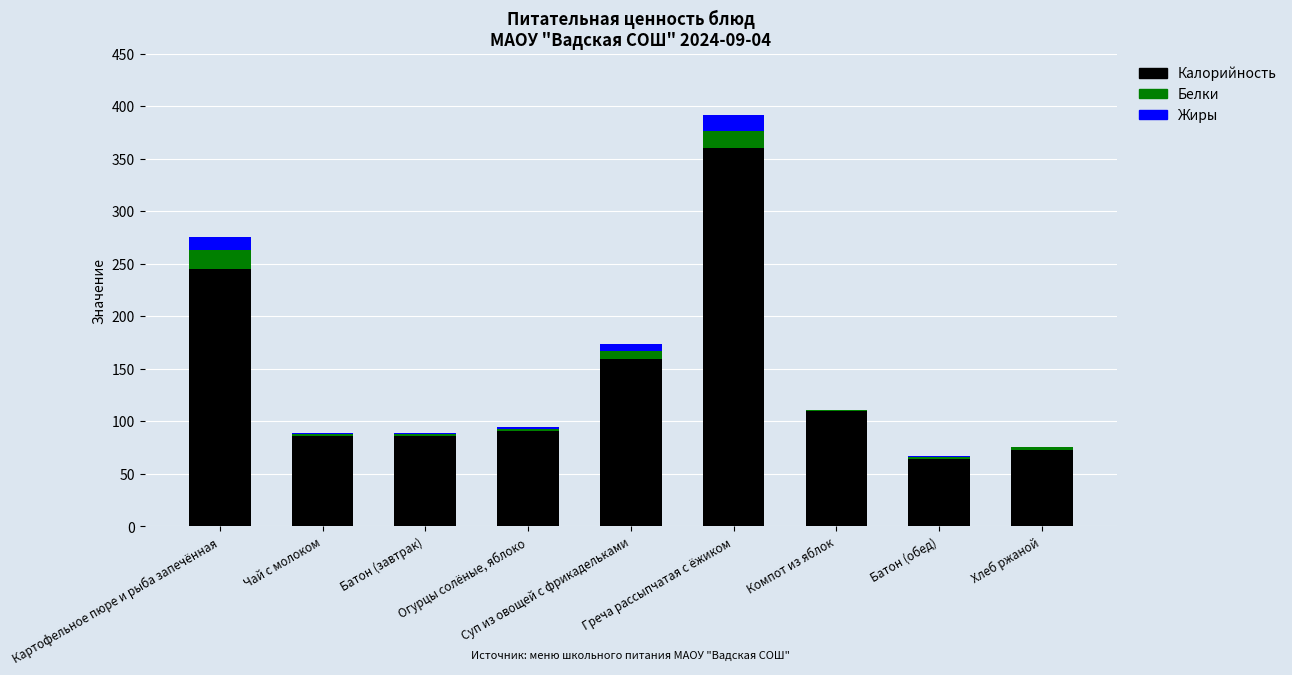

Is it true that Белки equals 8.7 at Картофельное пюре и рыба запечённая?

False